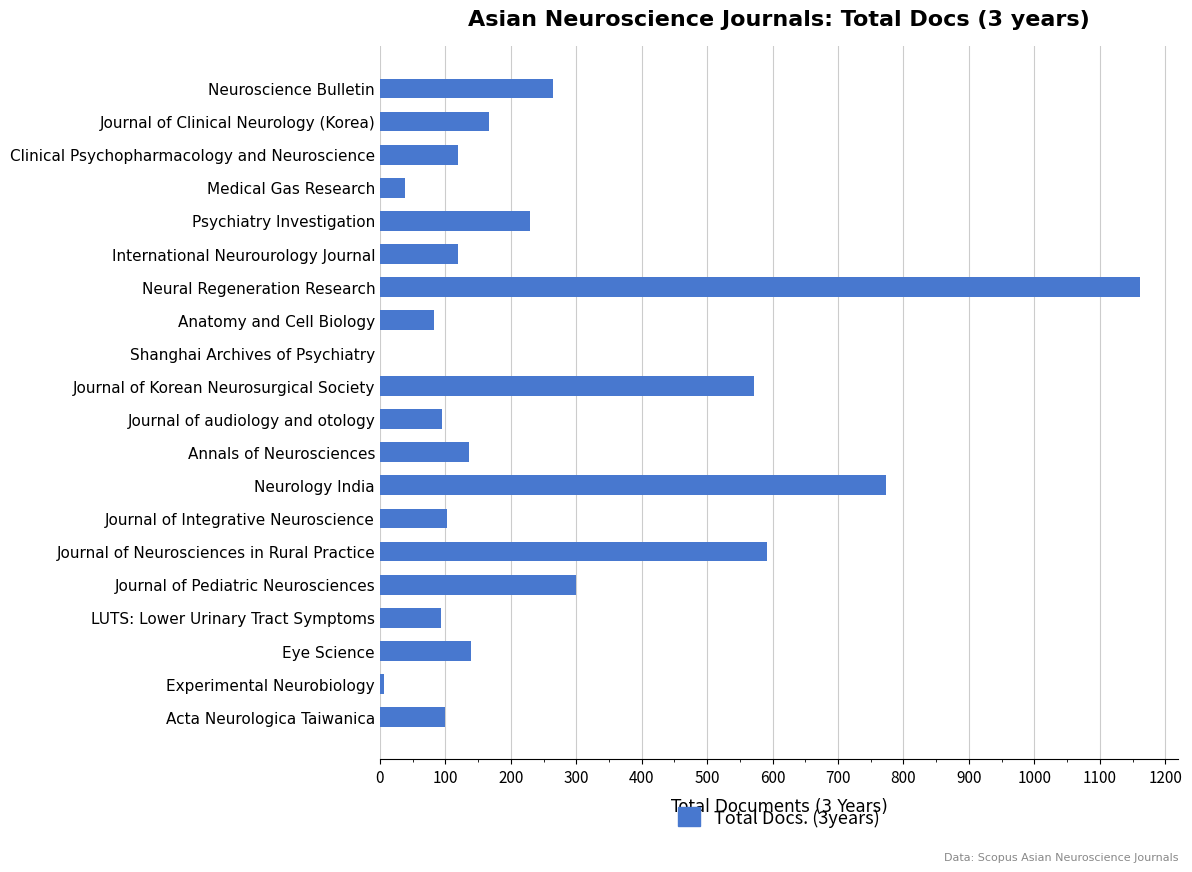

Count the number of data series in this chart.

1